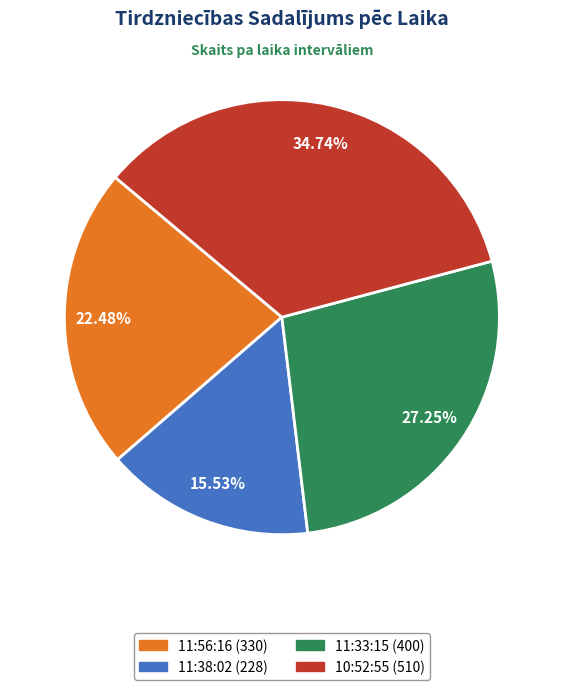

Count the number of slices in the pie.

4